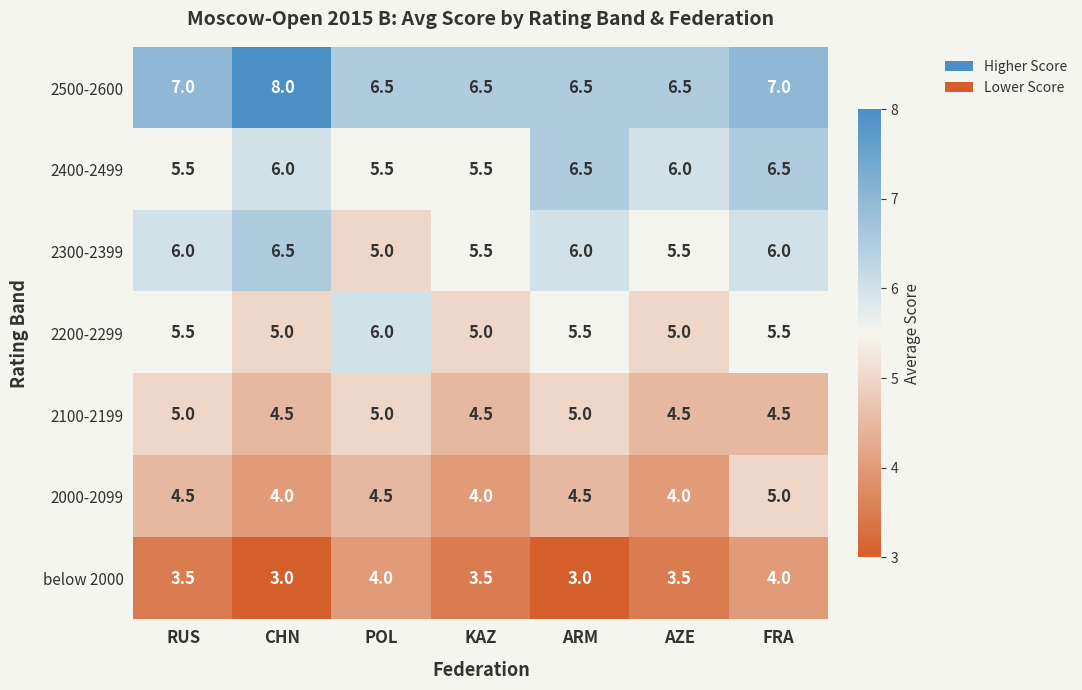

What is the difference between the 2000-2099 values at KAZ and POL?

0.5